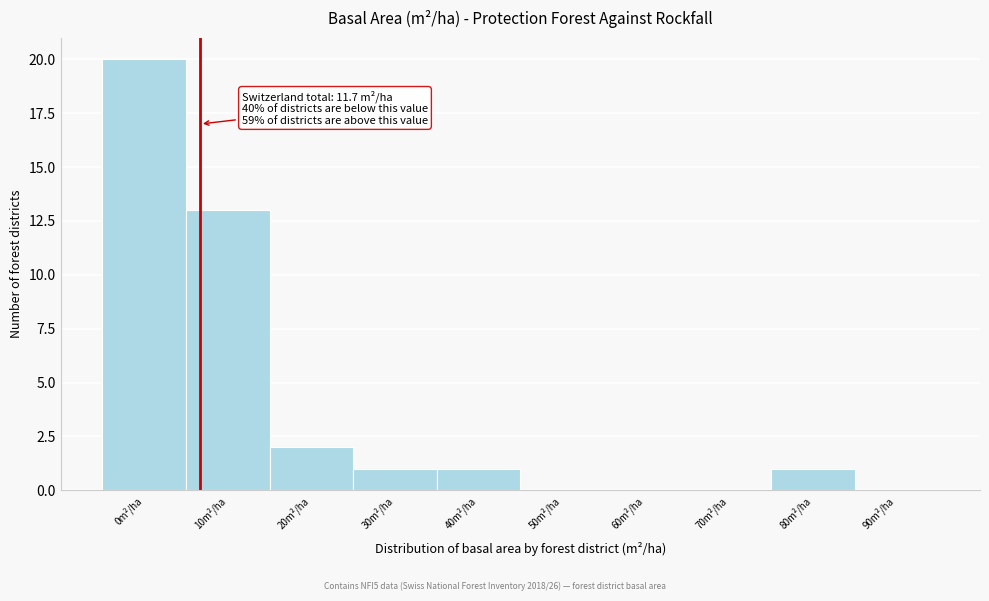

Reading left to right, extract all data points from this chart.

0m²/ha=20	10m²/ha=13	20m²/ha=2	30m²/ha=1	40m²/ha=1	50m²/ha=0	60m²/ha=0	70m²/ha=0	80m²/ha=1	90m²/ha=0